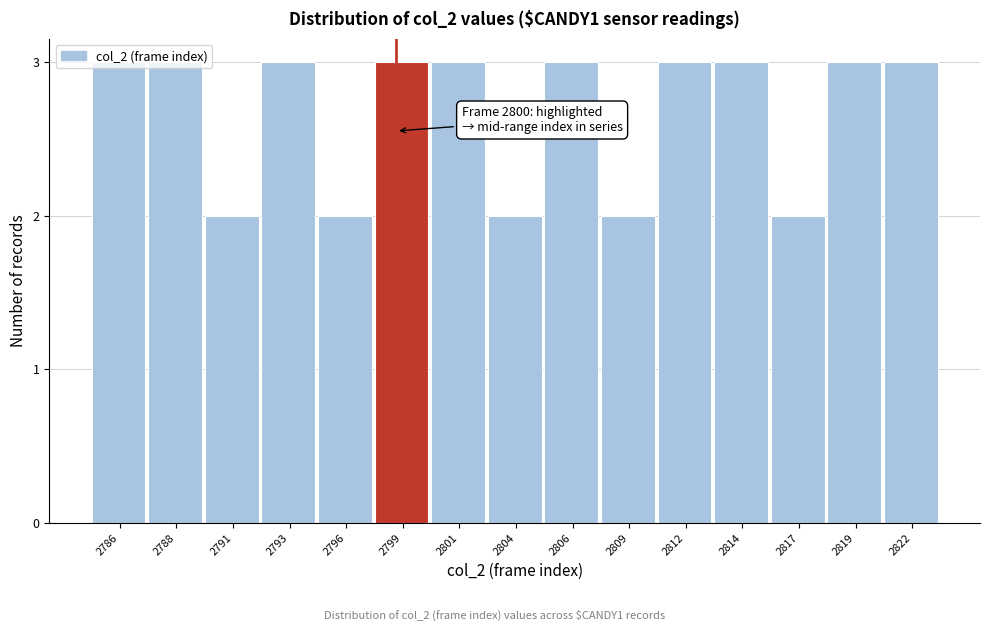

The value at 2809 is 1. True or false?

False